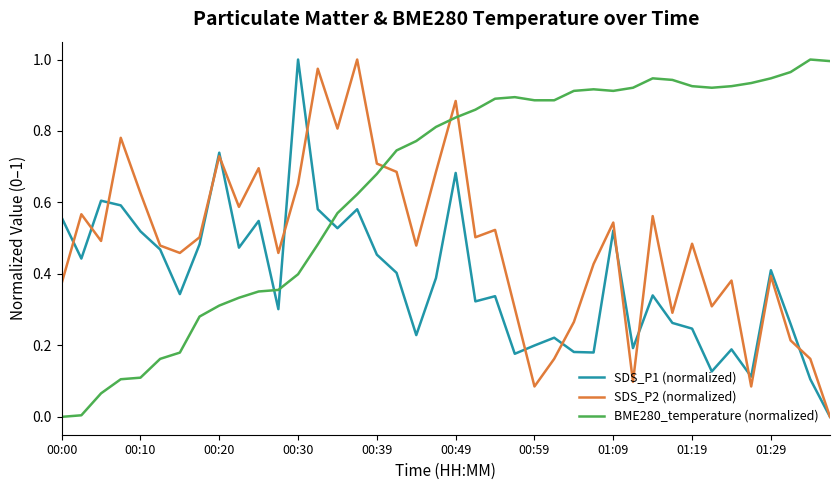

How many lines are shown in the chart?

3